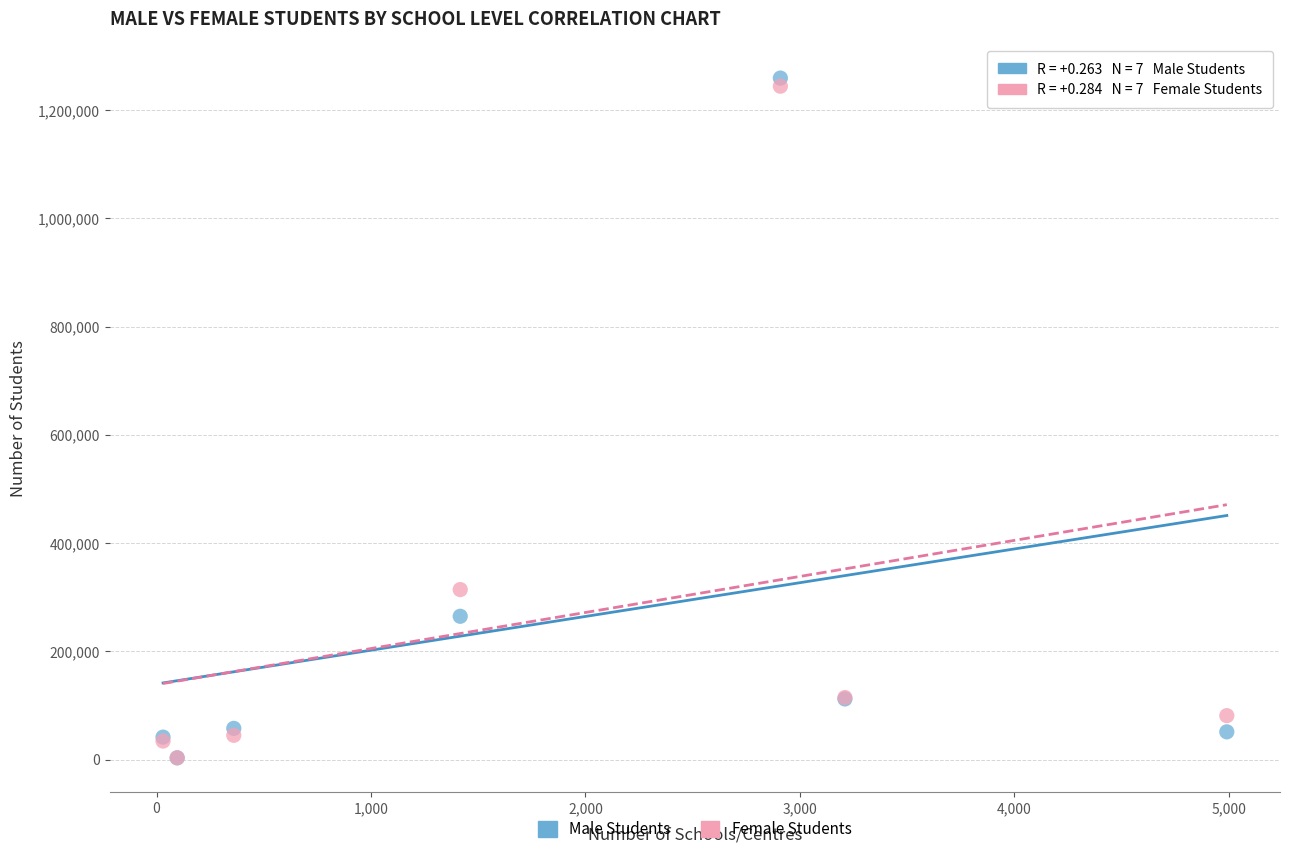

In the Female Students series, what Y value is closest to 623826?

314115